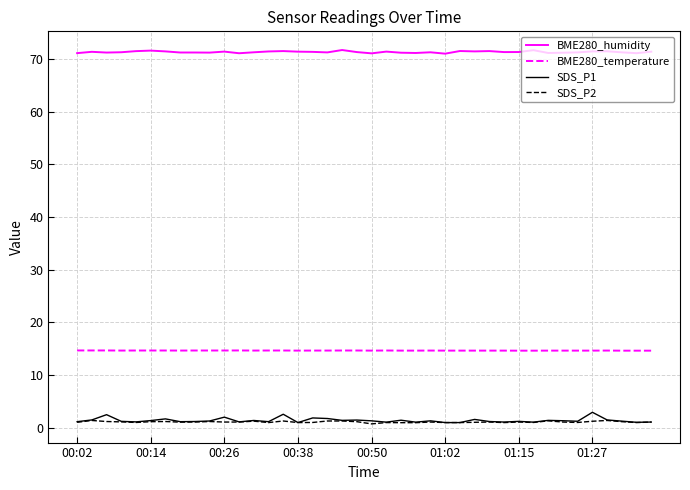

Which series has the largest total across all categories?

BME280_humidity